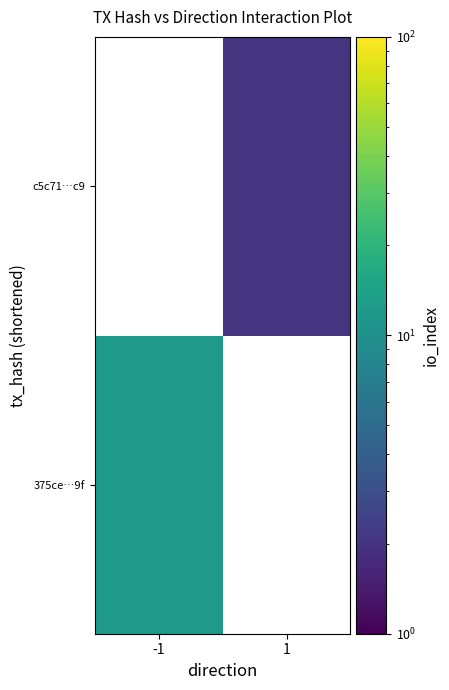

Which label corresponds to the smallest value in the chart?

1